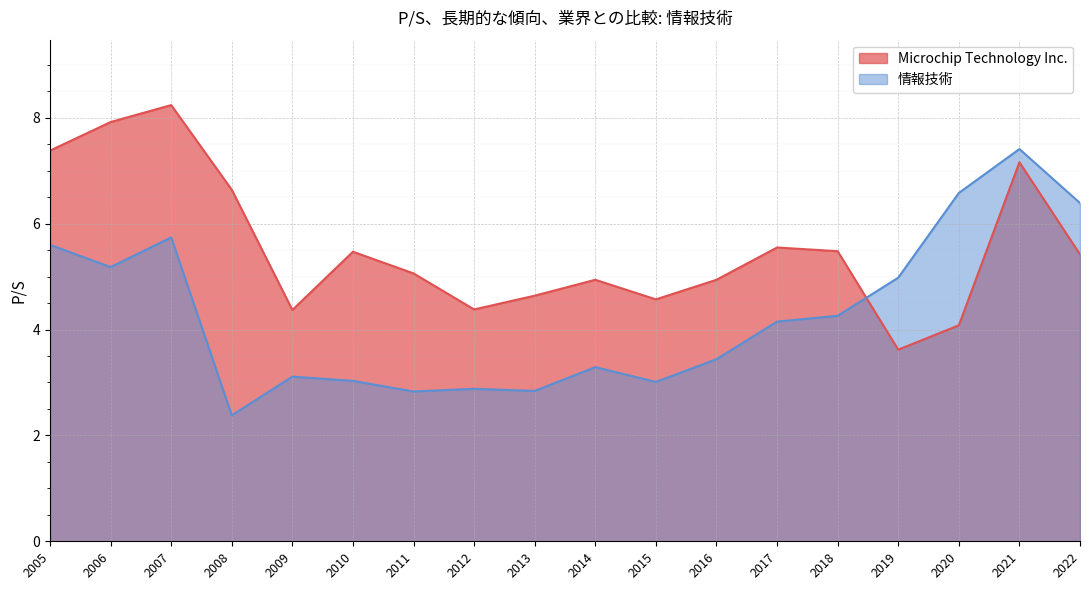

Is the value of 情報技術 at 2013 greater than the value of Microchip Technology Inc. at 2022?

No